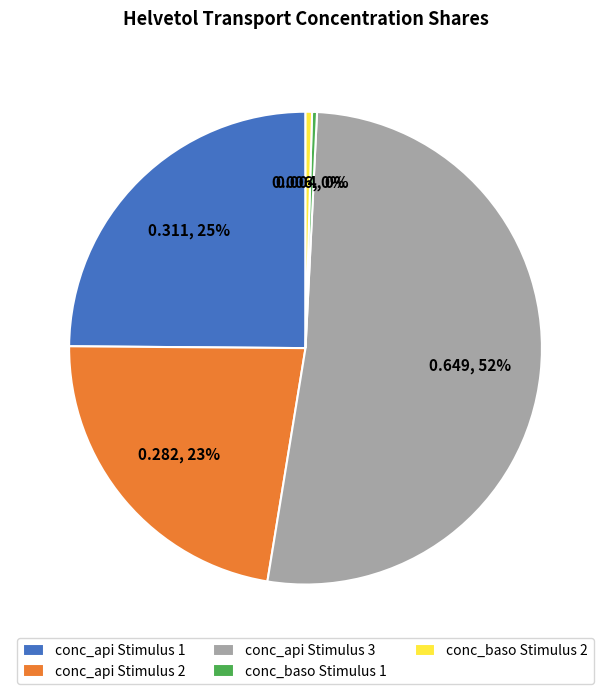

Is there any slice that represents more than half of the pie?

Yes